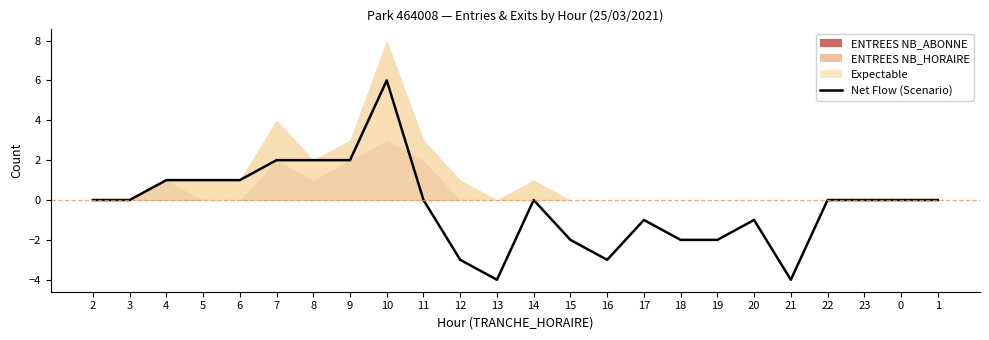

Which category has the highest value across all series?

10